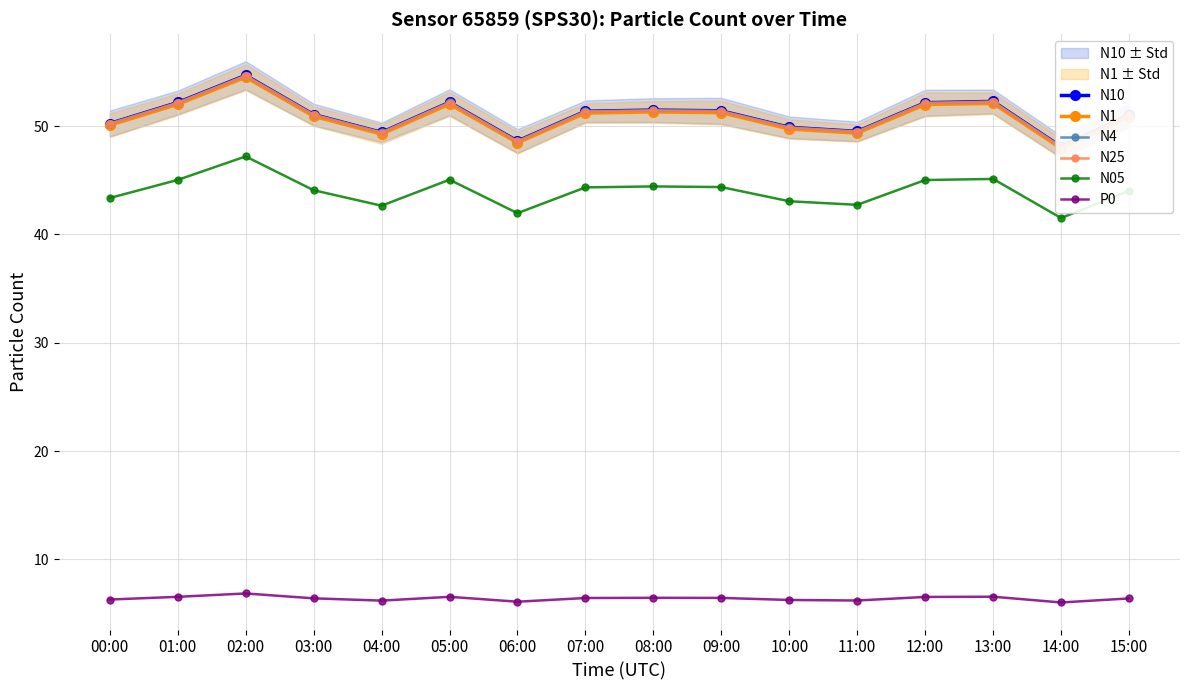

True or false: N4 has a value of 49.5 at 11:00.

True